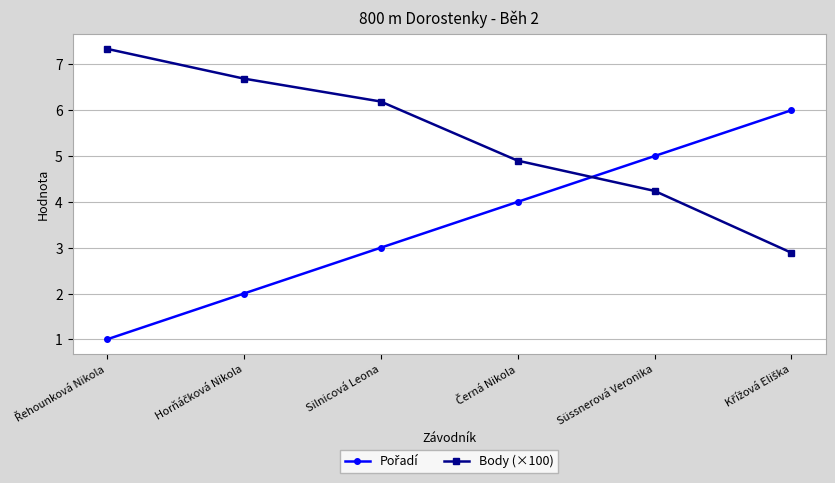

What is the average value of the Body (×100) series?

5.4